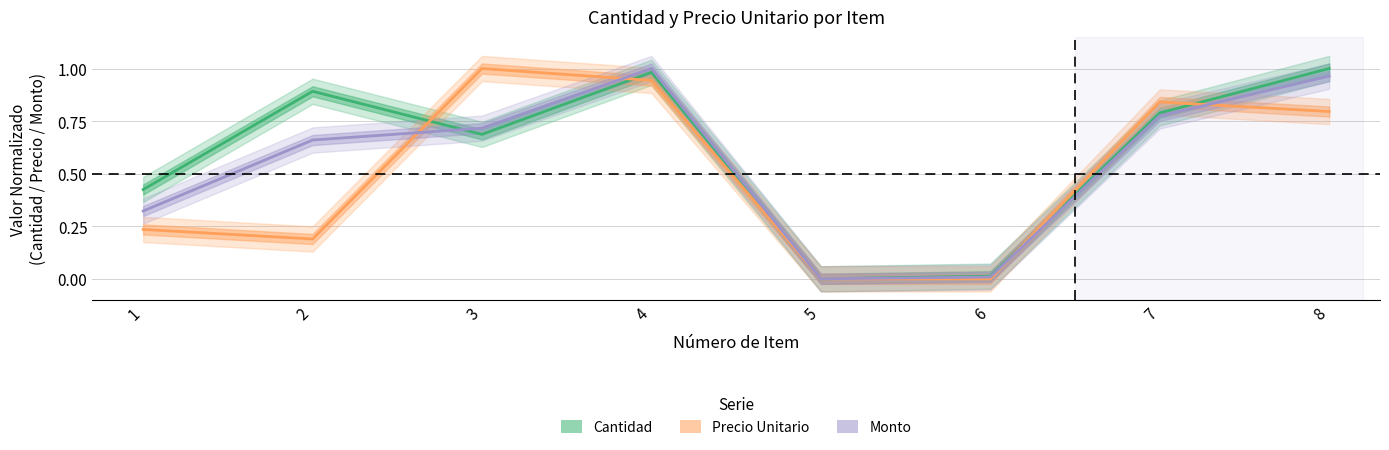

At which label does Monto reach its peak?

4